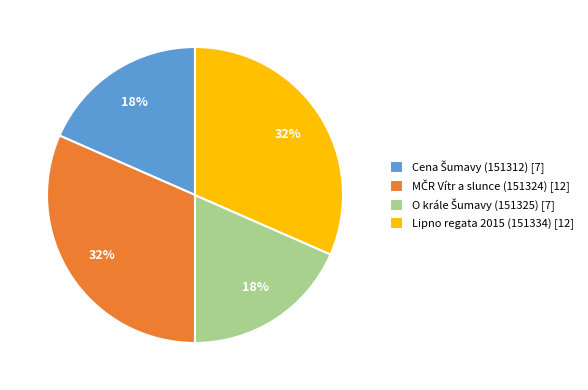

Count the number of slices in the pie.

4